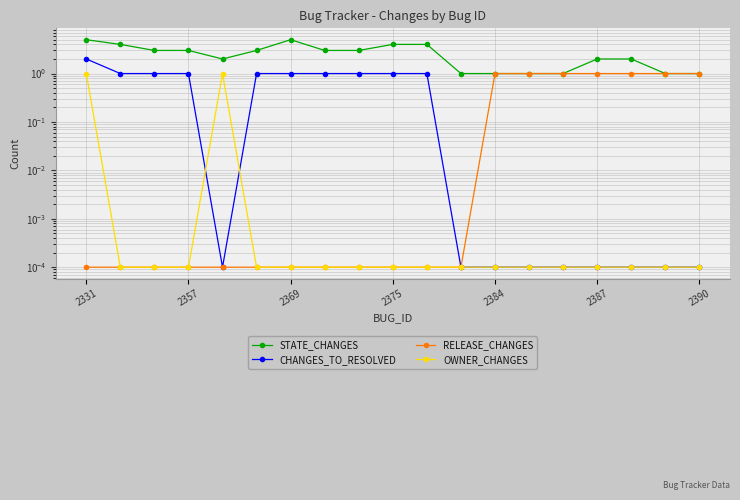

Is it true that STATE_CHANGES equals 1.0 at 14?

True